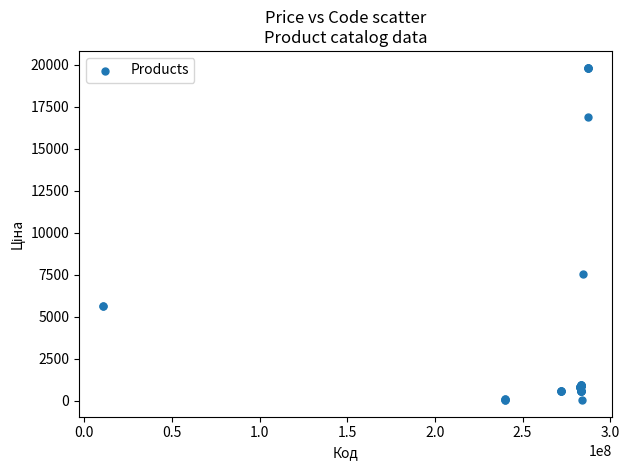

What Y value in the scatter plot is closest to 9931?

7545.9